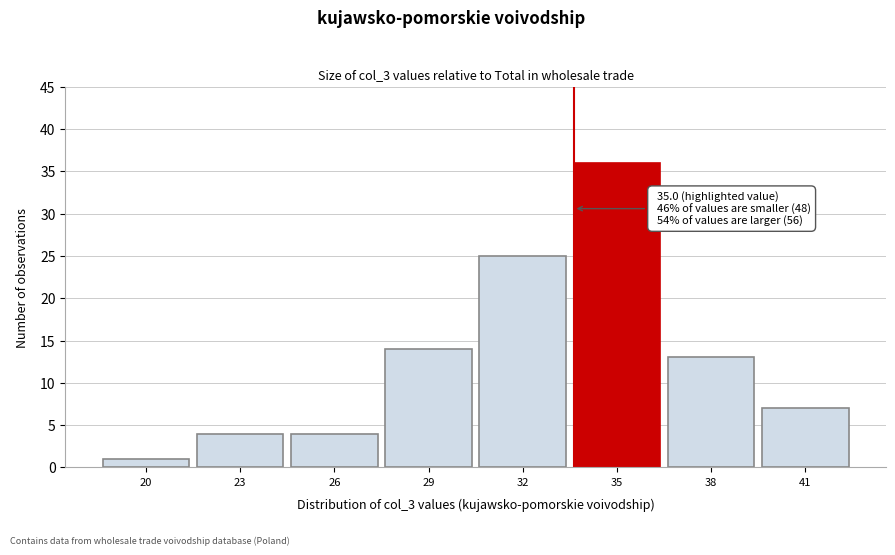

Reading left to right, transcribe all the data shown in this chart.

1	4	4	14	25	36	13	7